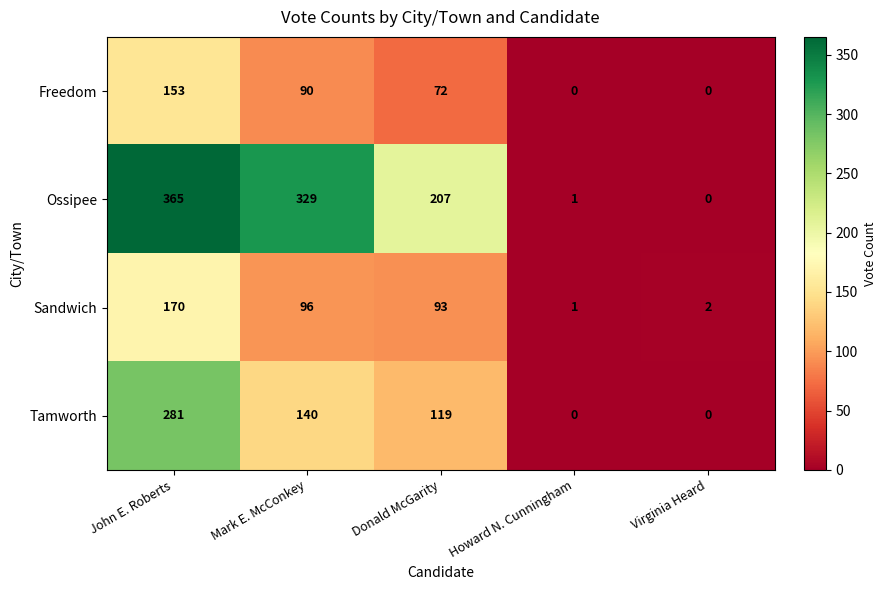

Reading right to left, transcribe all the data shown in this chart.

Freedom: Virginia Heard=0	Howard N. Cunningham=0	Donald McGarity=72	Mark E. McConkey=90	John E. Roberts=153
Ossipee: Virginia Heard=0	Howard N. Cunningham=1	Donald McGarity=207	Mark E. McConkey=329	John E. Roberts=365
Sandwich: Virginia Heard=2	Howard N. Cunningham=1	Donald McGarity=93	Mark E. McConkey=96	John E. Roberts=170
Tamworth: Virginia Heard=0	Howard N. Cunningham=0	Donald McGarity=119	Mark E. McConkey=140	John E. Roberts=281